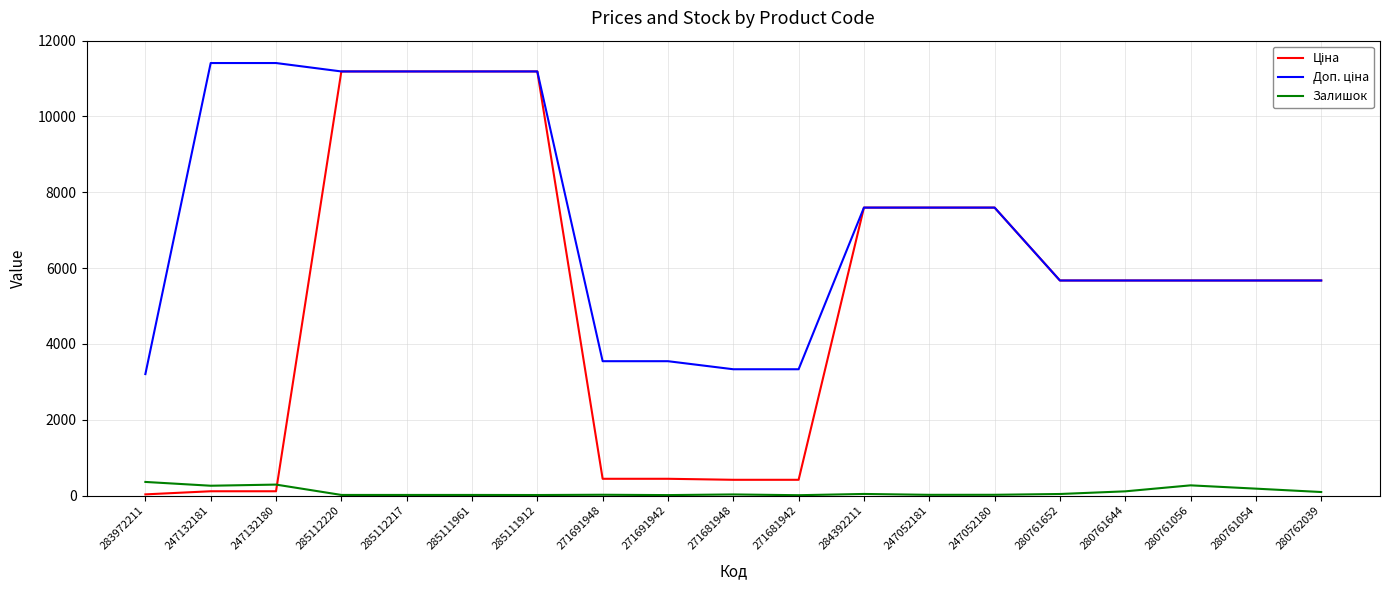

What is the greatest value displayed?

11410.0